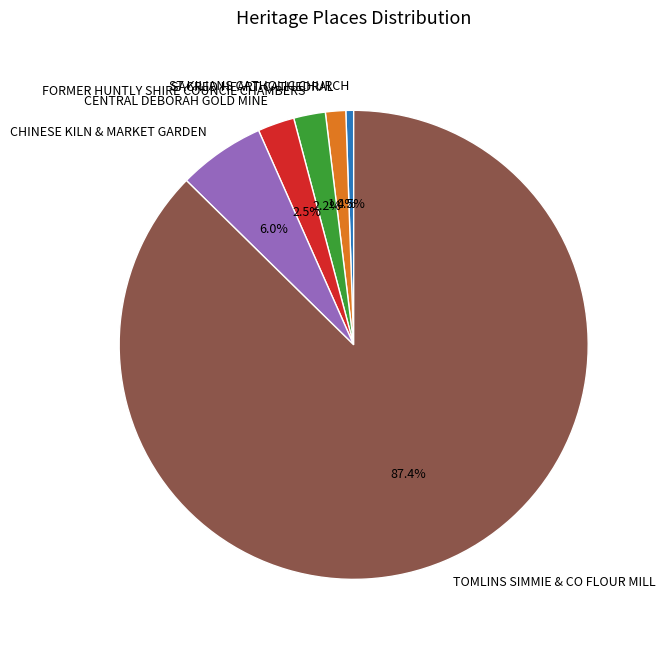

What percentage is NOT represented by CENTRAL DEBORAH GOLD MINE?

97.5%